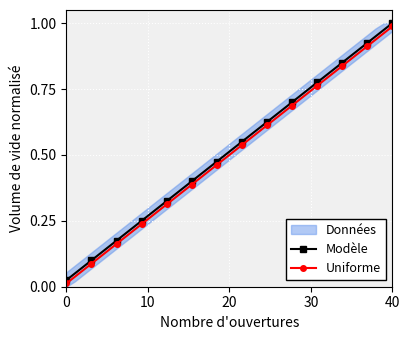

Reading left to right, transcribe all the data shown in this chart.

Modèle: 0.0	0.1	0.1	0.1	0.1	0.1	0.2	0.2	0.2	0.2	0.3	0.3	0.3	0.3	0.4	0.4	0.4	0.5	0.5	0.5	0.5	0.6	0.6	0.6	0.6	0.7	0.7	0.7	0.7	0.8	0.8	0.8	0.8	0.8	0.9	0.9	0.9	0.9	1.0	1.0
Uniforme: 0.0	0.0	0.1	0.1	0.1	0.1	0.2	0.2	0.2	0.2	0.3	0.3	0.3	0.3	0.4	0.4	0.4	0.4	0.5	0.5	0.5	0.5	0.6	0.6	0.6	0.6	0.7	0.7	0.7	0.7	0.8	0.8	0.8	0.8	0.9	0.9	0.9	0.9	1.0	1.0